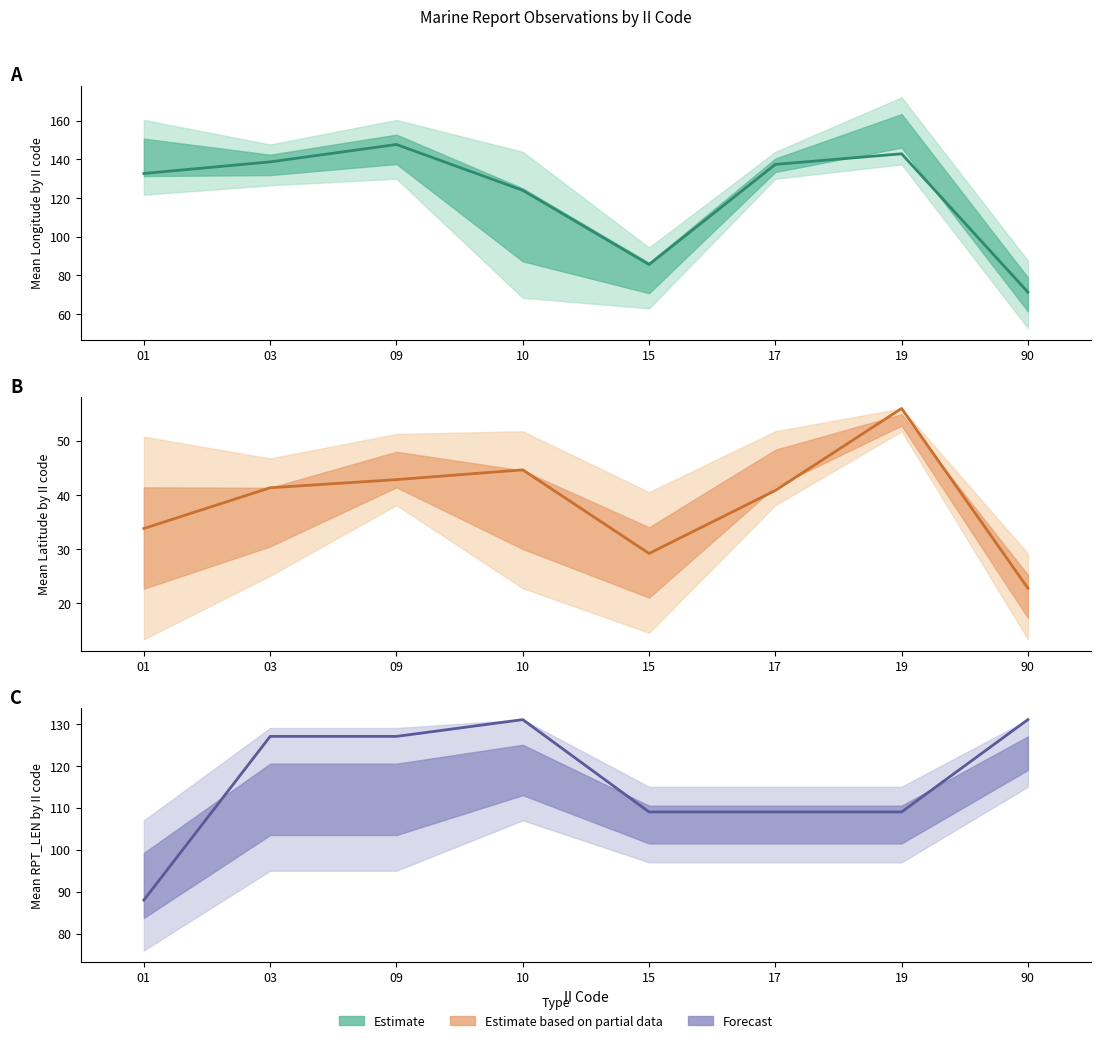

Between which two adjacent categories do Forecast (mean) and Estimate (mean) first intersect?

09 and 10